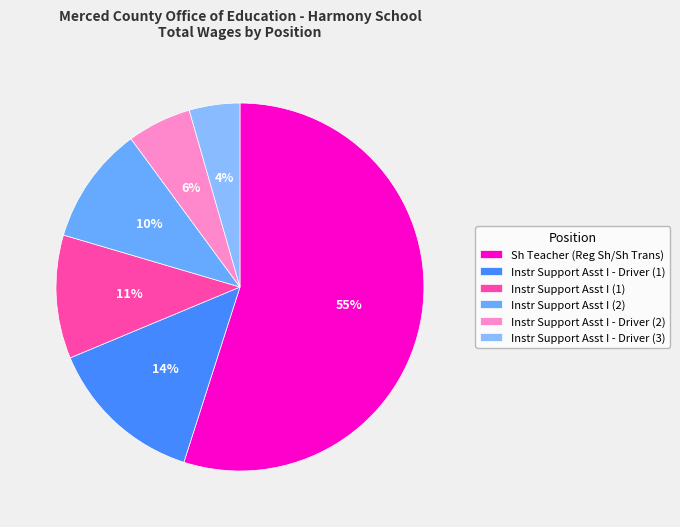

What is the smallest slice in the pie chart?

Instr Support Asst I - Driver (3)